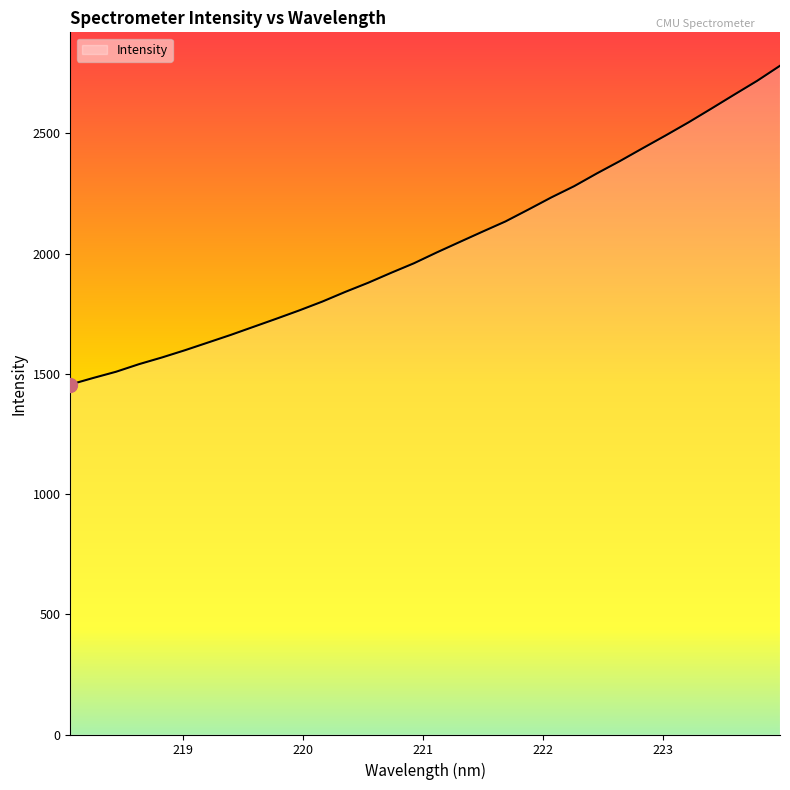

What is the maximum value shown in the chart?

2781.6